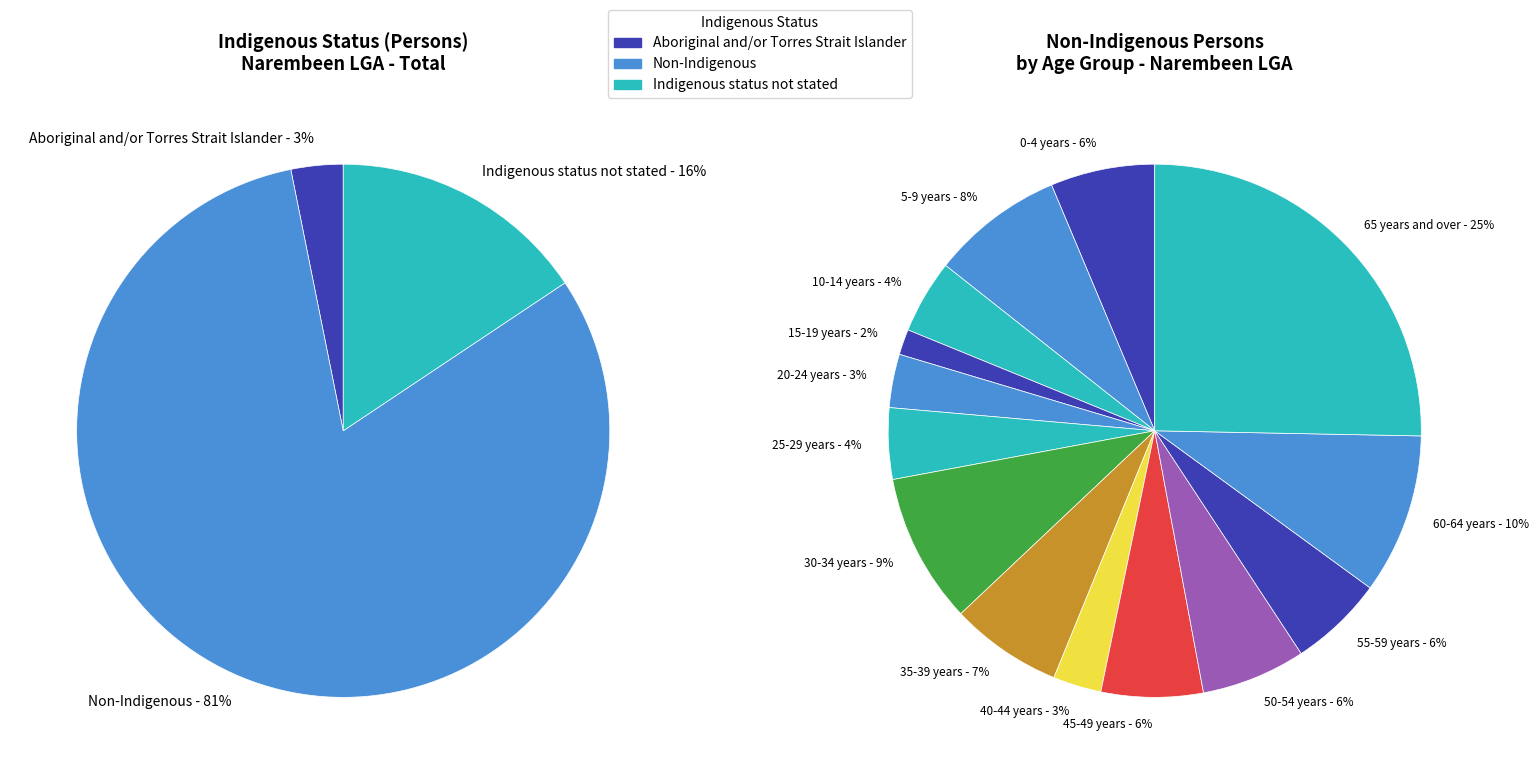

Does any single category account for the majority?

No